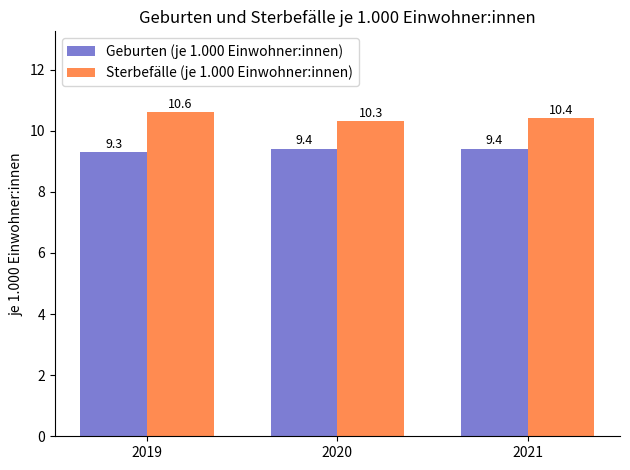

Is it true that Geburten (je 1.000 Einwohner:innen) equals 9.4 at 2021?

True